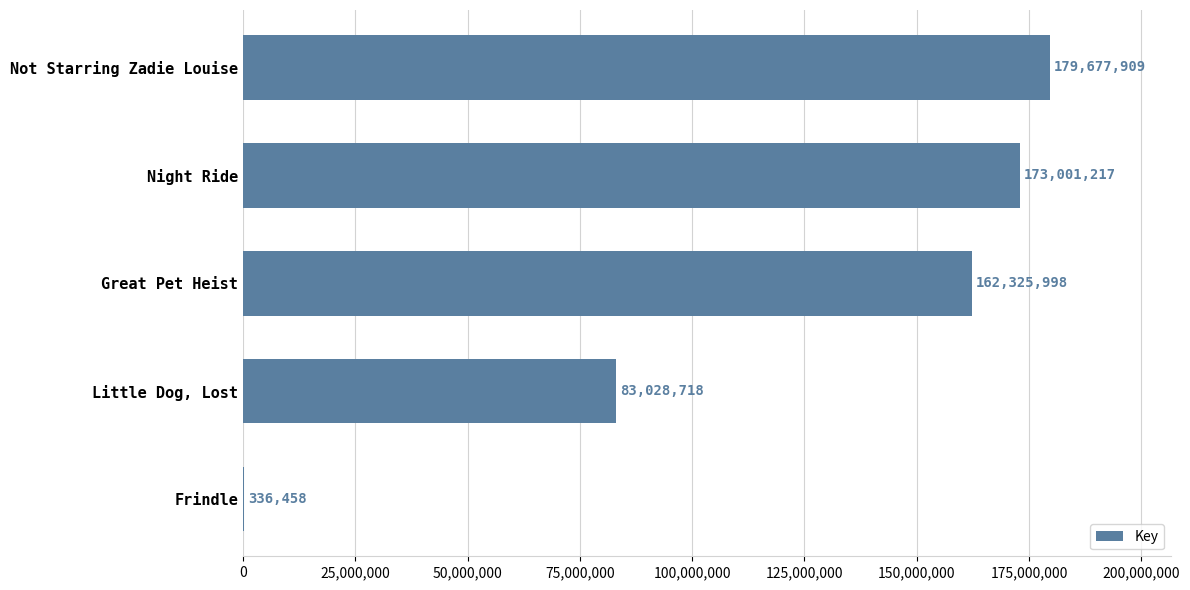

How many series are shown in this chart?

1